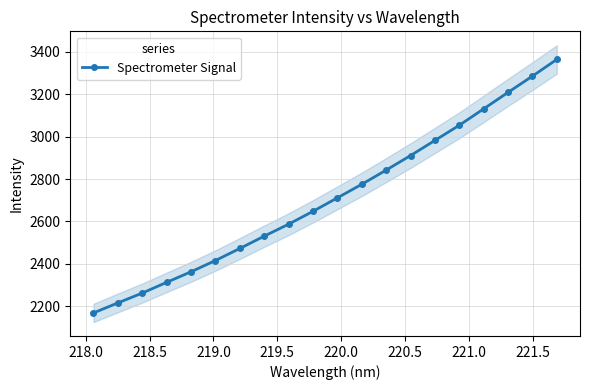

What is the value of the Spectrometer Signal point at the 5th from the left?

2361.9